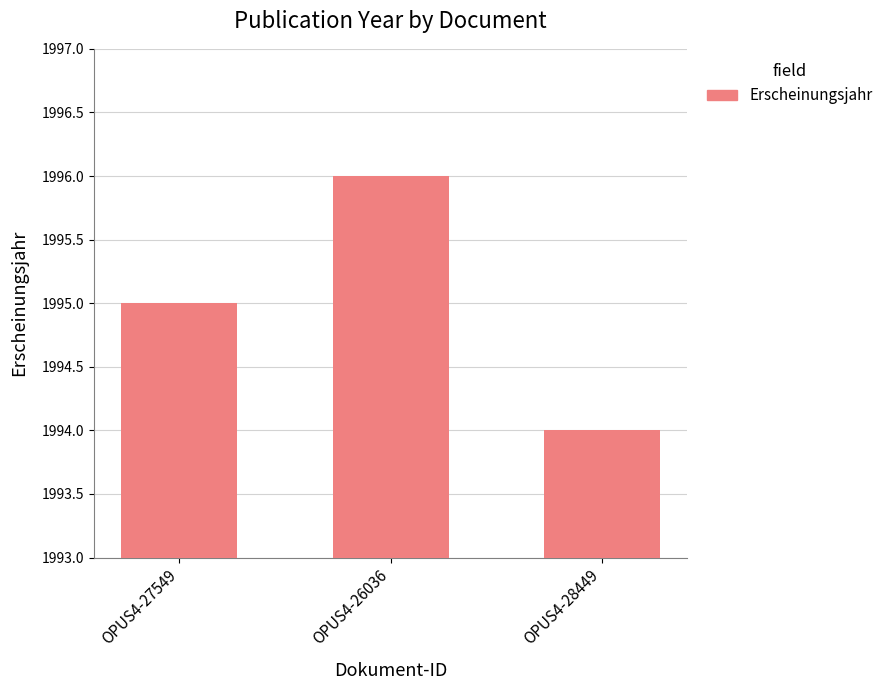

Between OPUS4-28449 and OPUS4-27549, which is larger?

OPUS4-27549